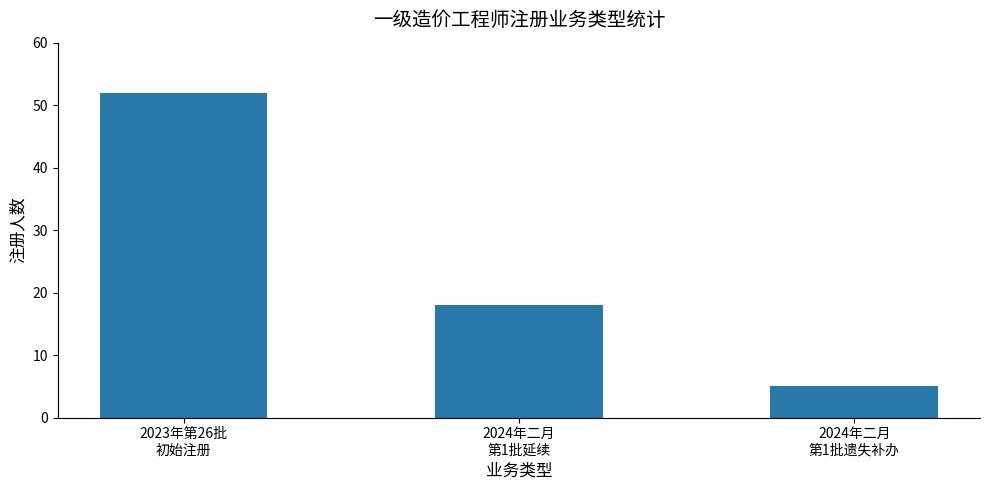

Reading left to right, what are all the values shown in this chart?

52	18	5